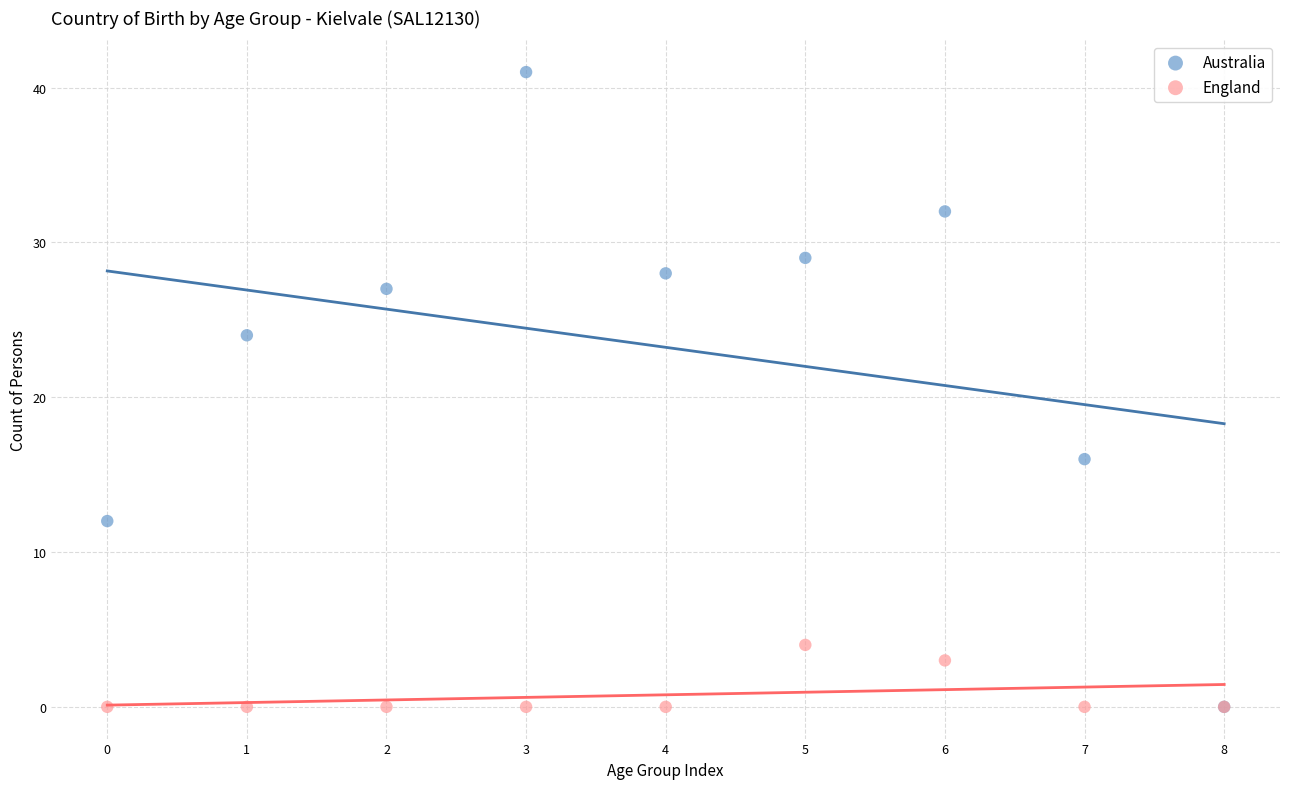

Which series has the largest Y range (max minus min)?

Australia